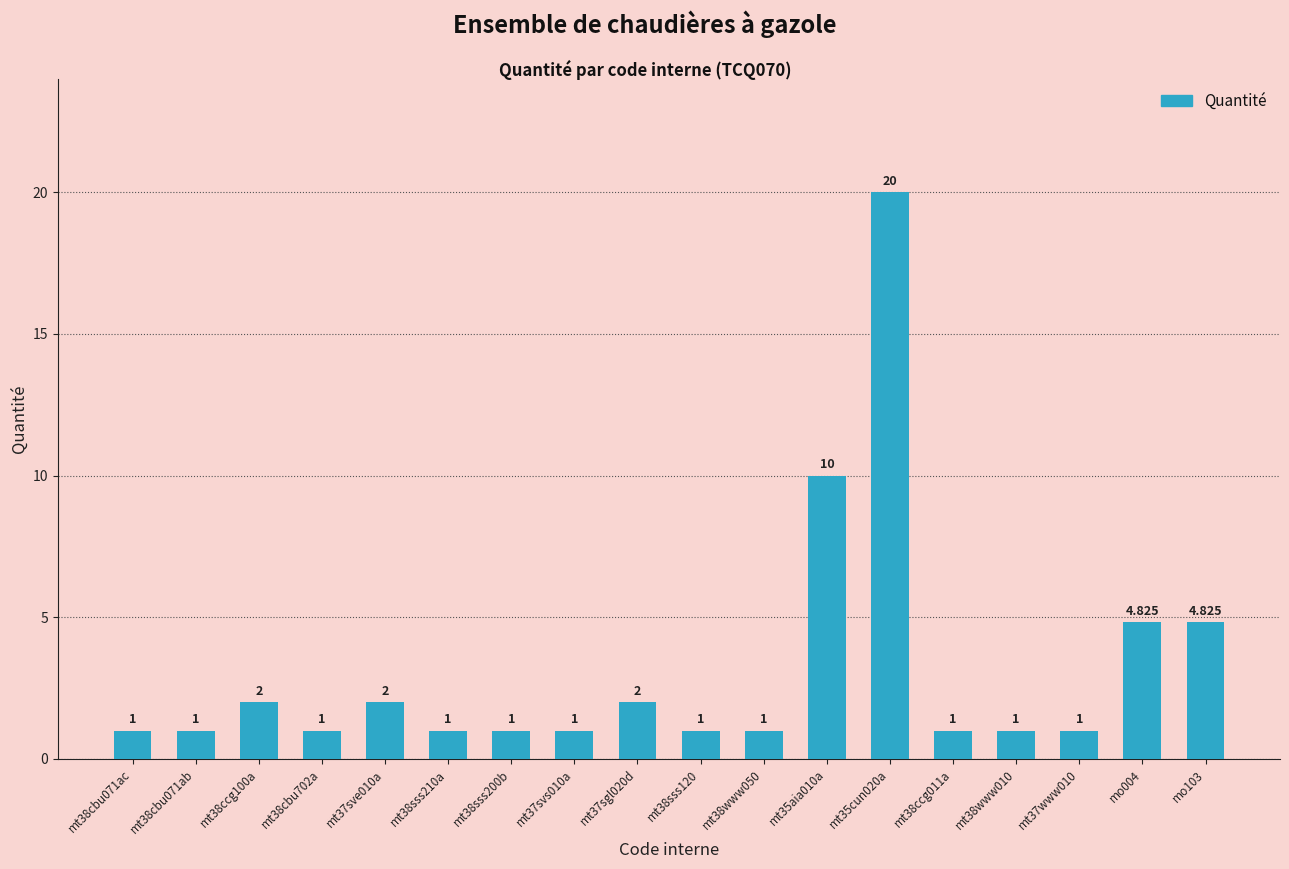

How many distinct data groups are displayed?

1